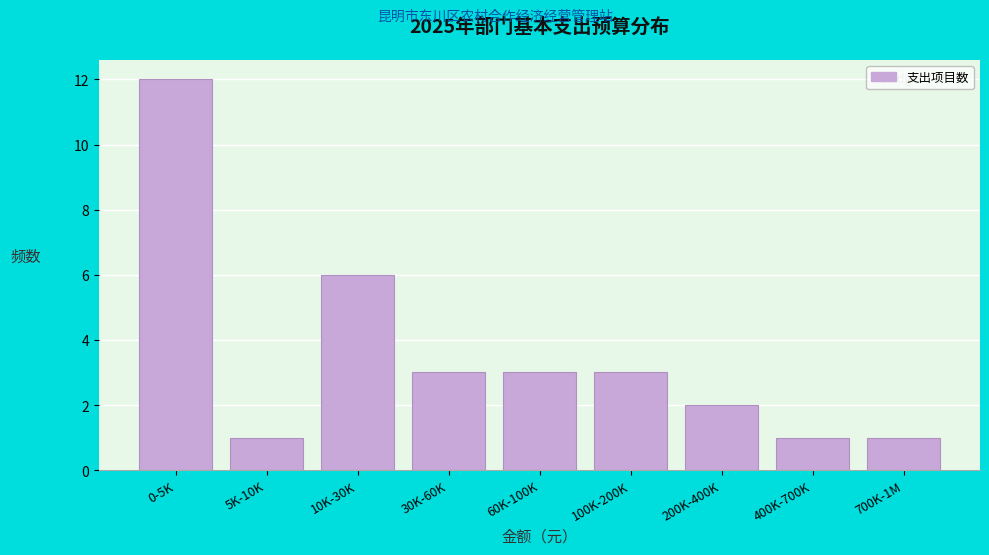

Reading right to left, transcribe all the data shown in this chart.

700K-1M=1	400K-700K=1	200K-400K=2	100K-200K=3	60K-100K=3	30K-60K=3	10K-30K=6	5K-10K=1	0-5K=12